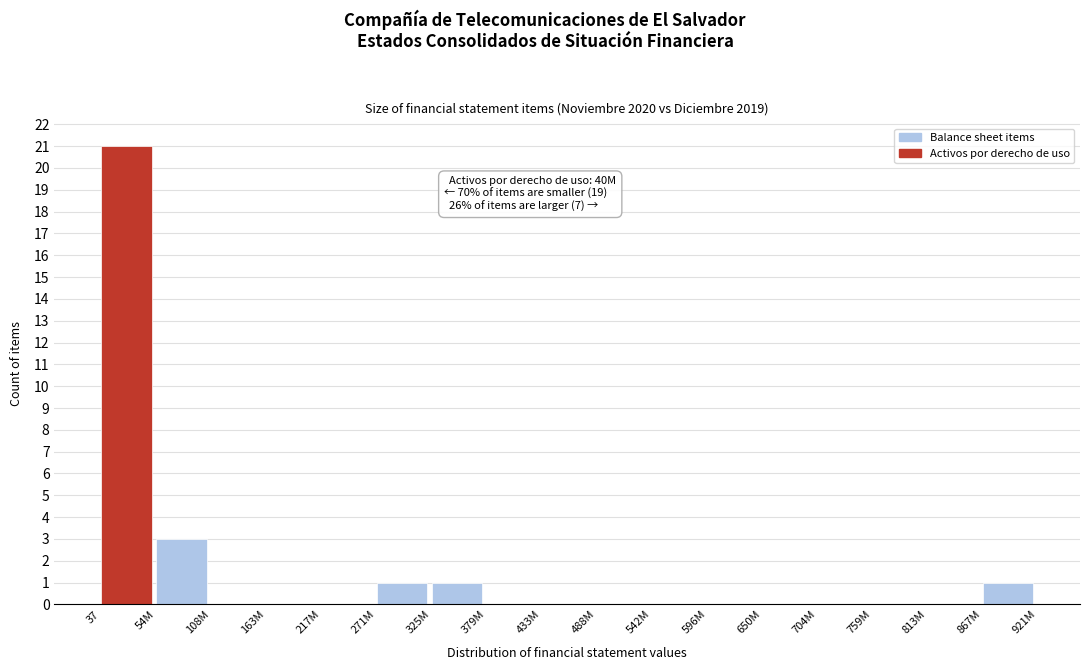

Reading left to right, list all the values displayed in this chart.

37=21	54M=3	108M=0	163M=0	217M=0	271M=1	325M=1	379M=0	433M=0	488M=0	542M=0	596M=0	650M=0	704M=0	759M=0	813M=0	867M=1